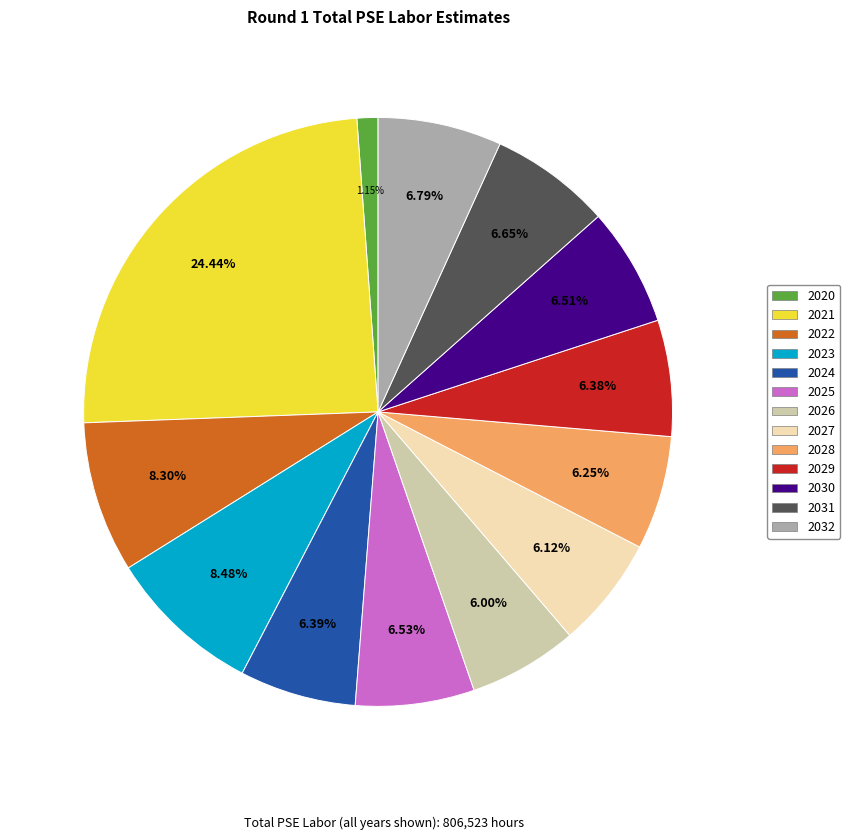

Does 2025 represent more than half of the total?

No